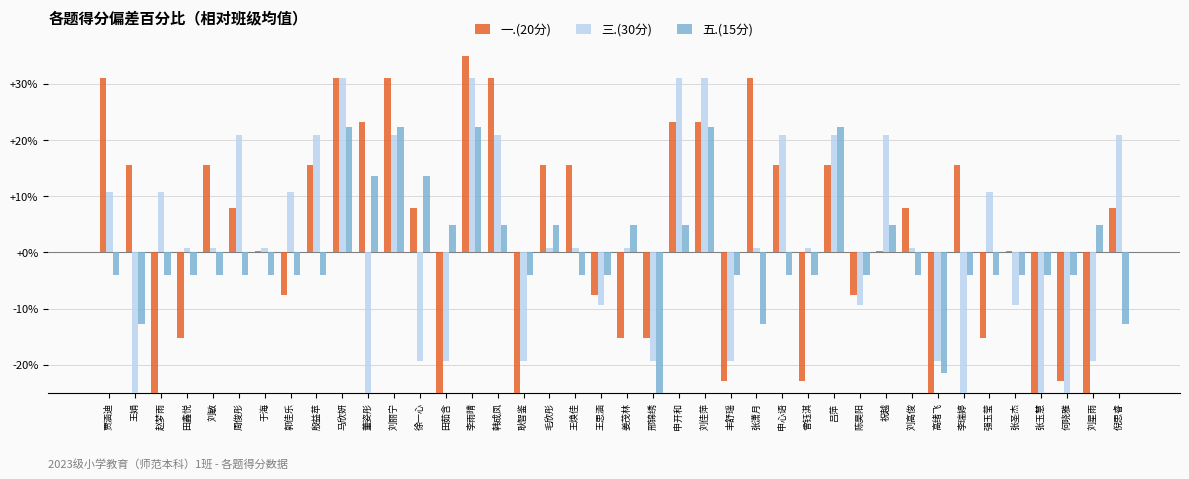

True or false: 一.(20分) has a value of 55.3 at 马欣妍.

False